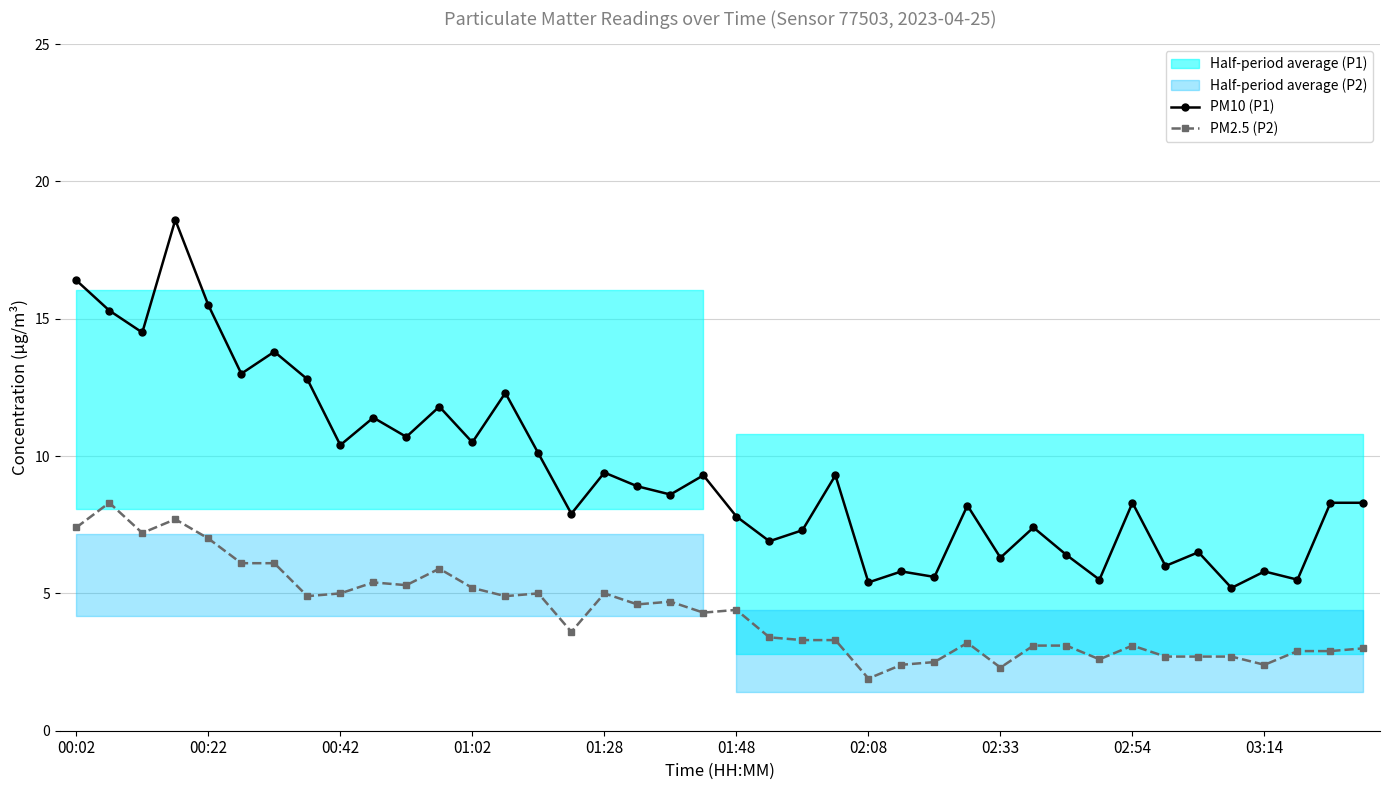

True or false: PM2.5 (P2) has more than 2 interior local peaks.

True